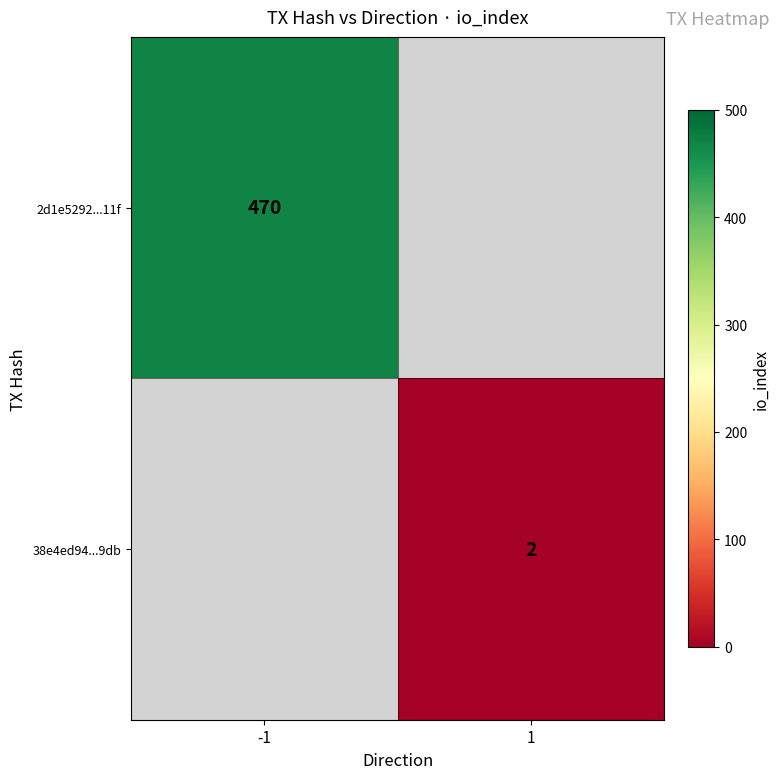

Is the value of 38e4ed94...9db at 1 greater than the value of 2d1e5292...11f at -1?

No